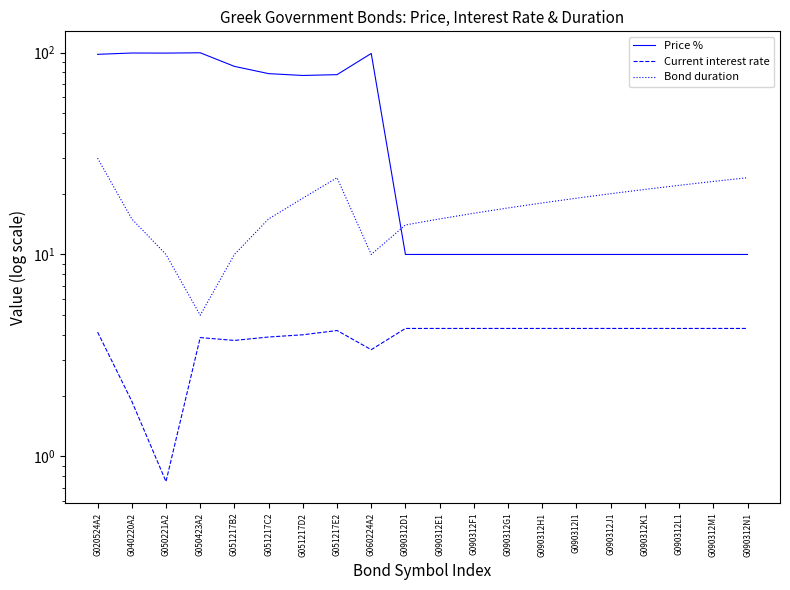

In Price %, how many points are lower than both neighbors (excluding endpoints)?

2